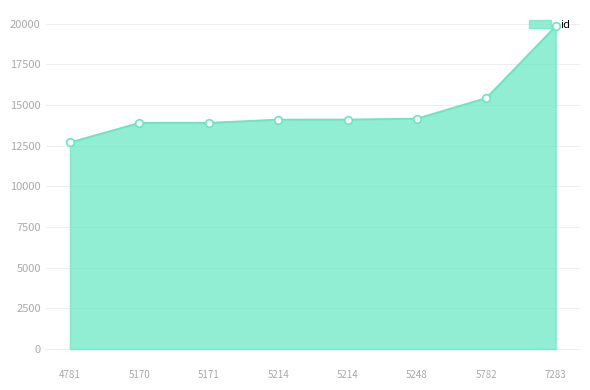

Between 5214 and 5782, which is larger?

5782